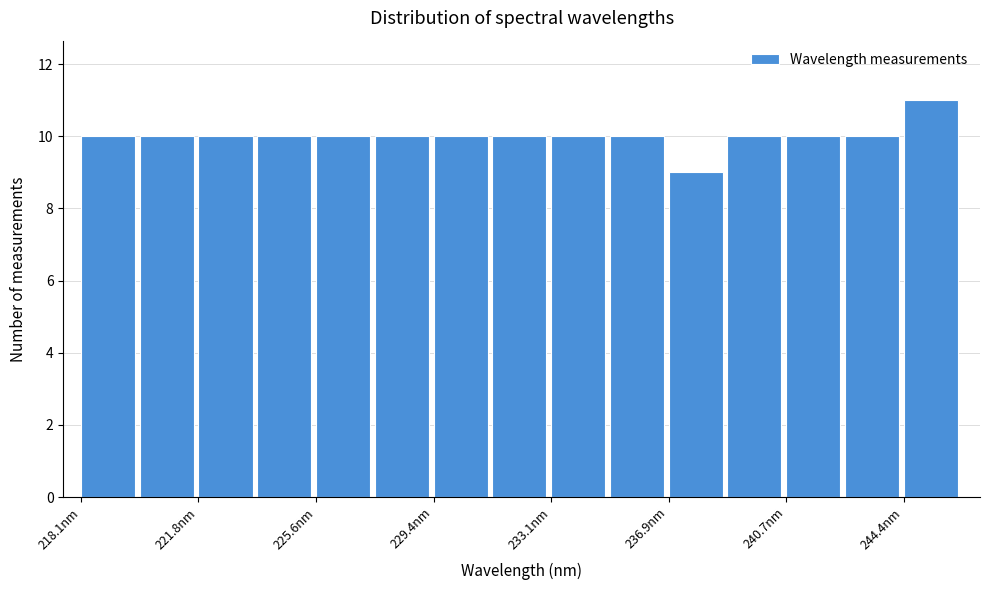

Around what value on the x-axis is the tallest bar? Give the approximate position of its centre, as read against the axis.

245.5